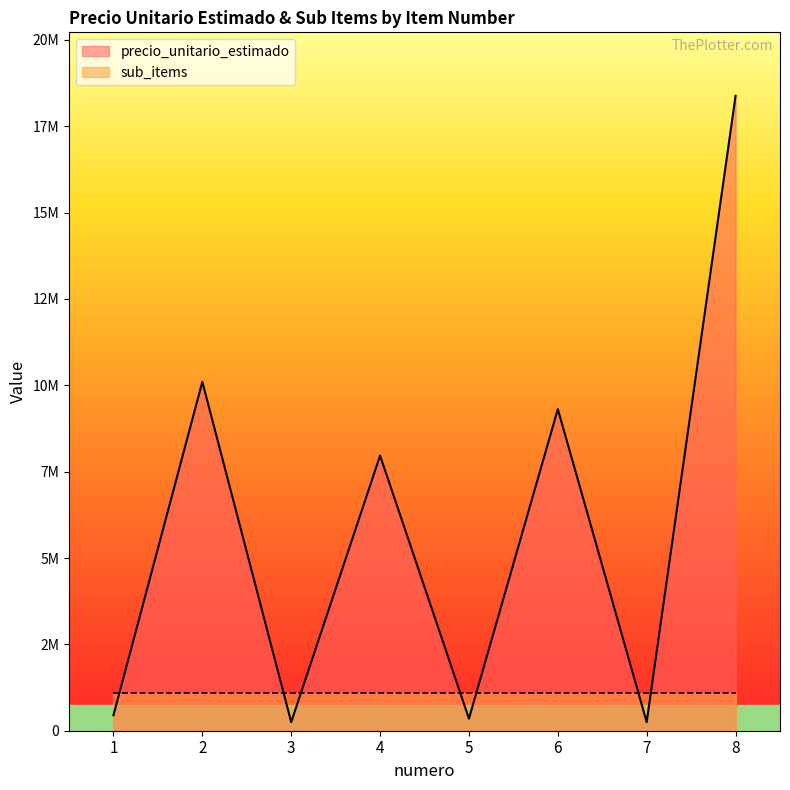

At which category does the chart reach its peak across all series?

8